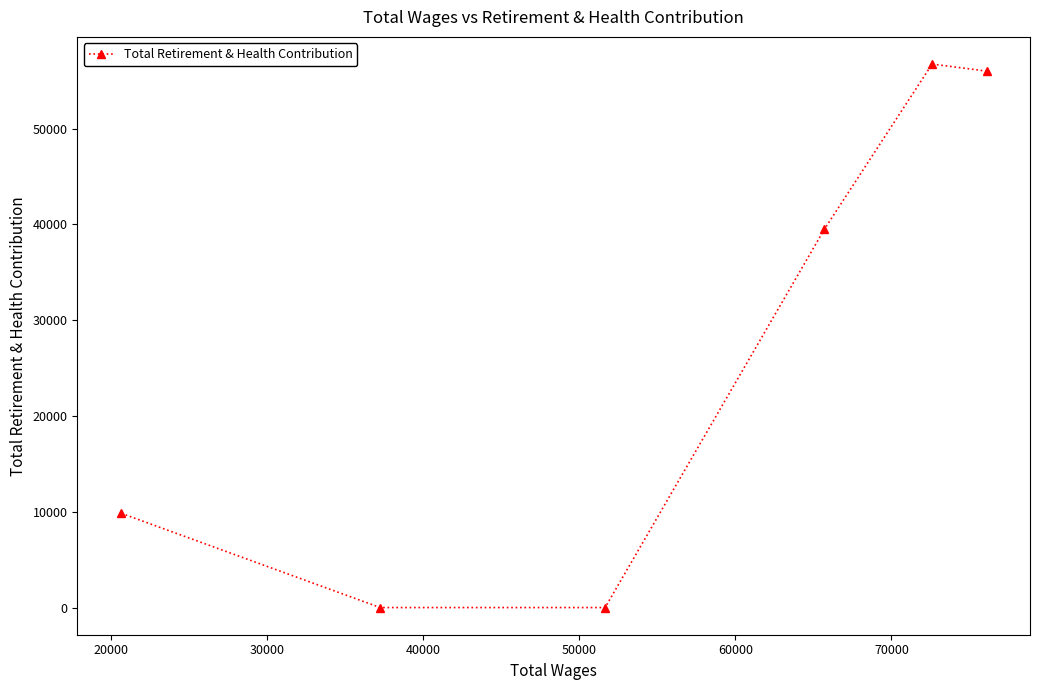

What is the greatest value displayed?

56738